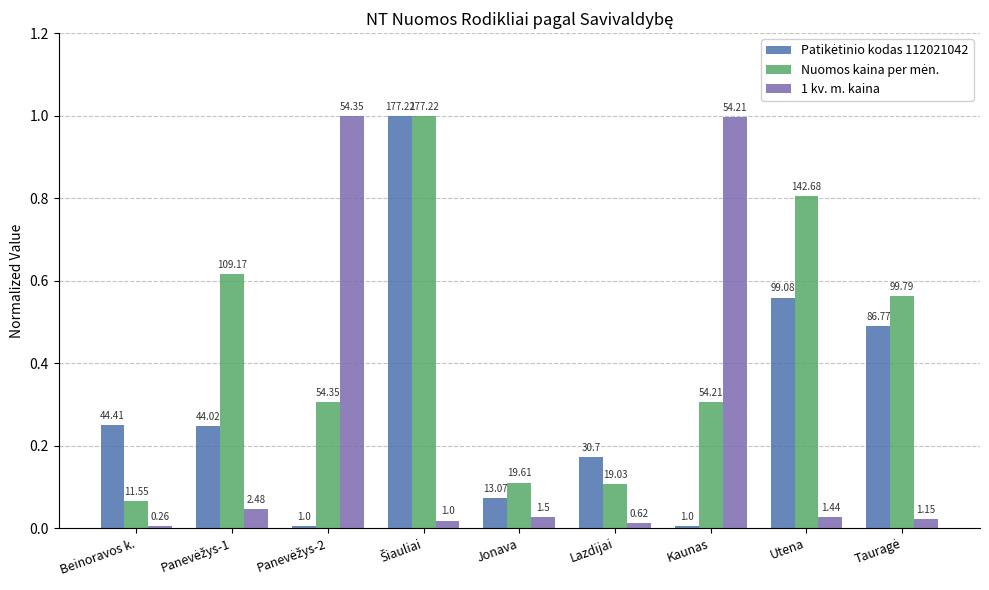

How many groups of bars are there?

9